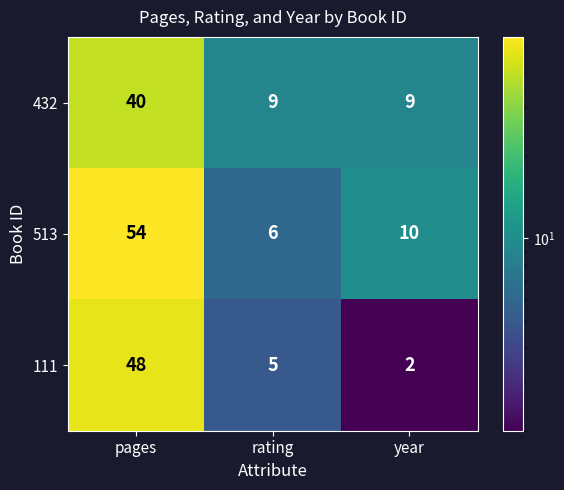

The value of 111 at rating is 3. True or false?

False